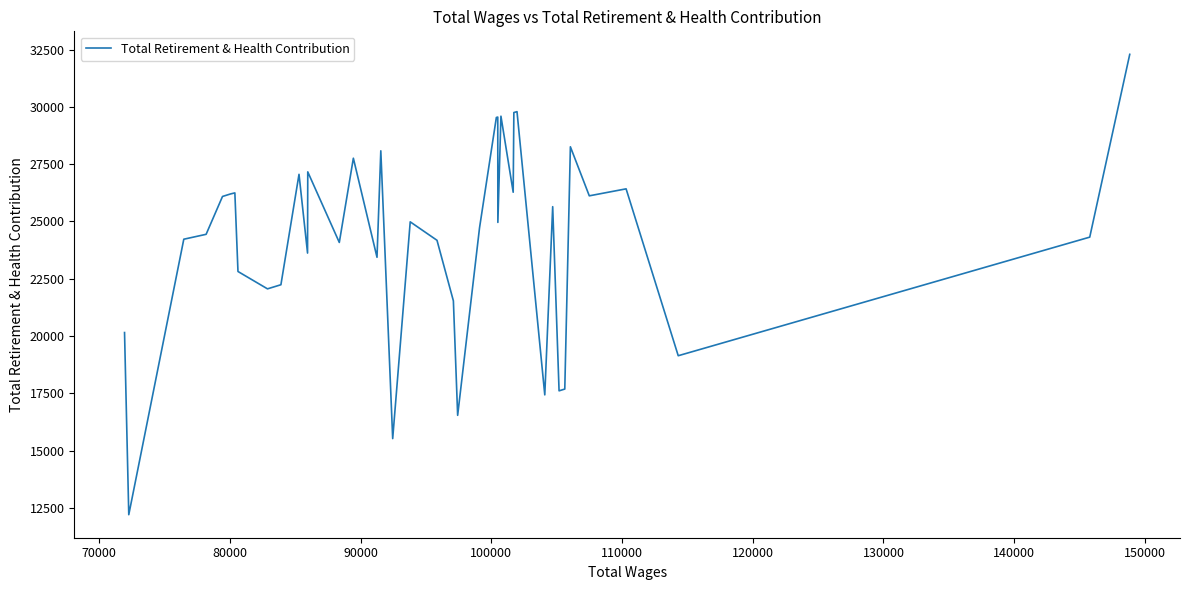

What is the greatest value displayed?

32294